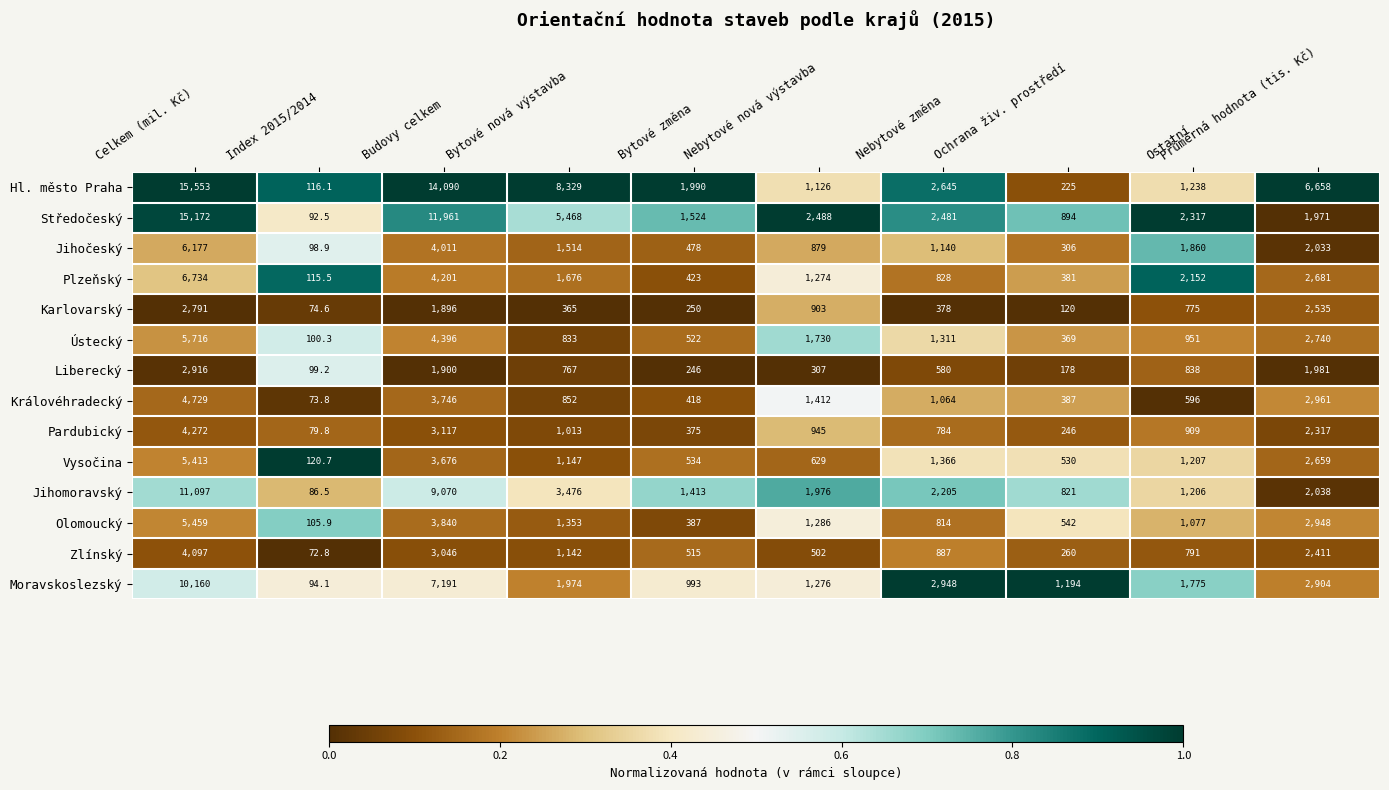

The Královéhradecký series shows 1064.0 at Nebytové změna. True or false?

True